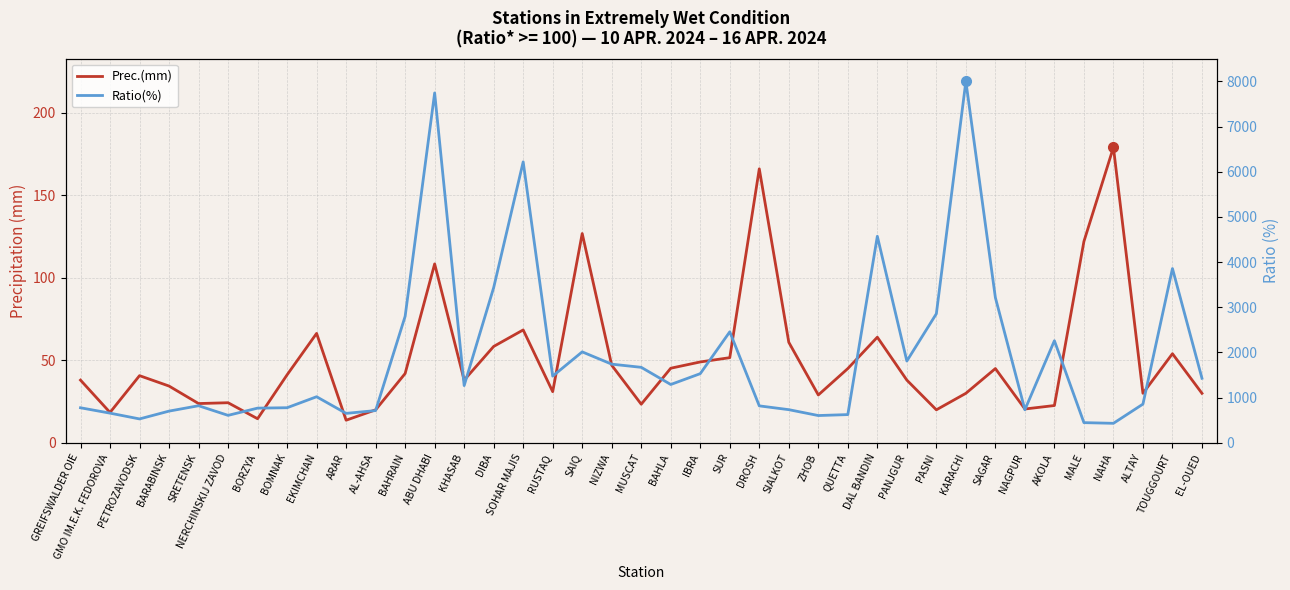

What is the difference between the maximum and minimum values in the Ratio(%) series?

7568.0